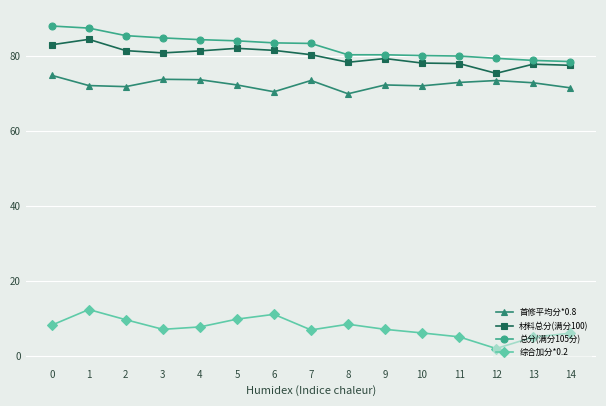

Which category has the lowest value across all series?

12